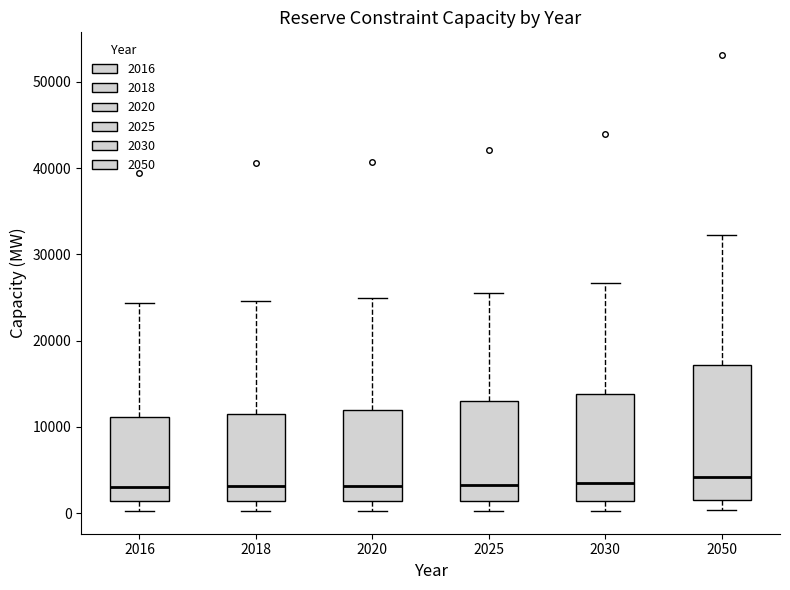

Where does the median line of the box at x = 2030 sit on the y-axis? The values are not printed on the chart, so give them approximately, as read against the axis.

3000